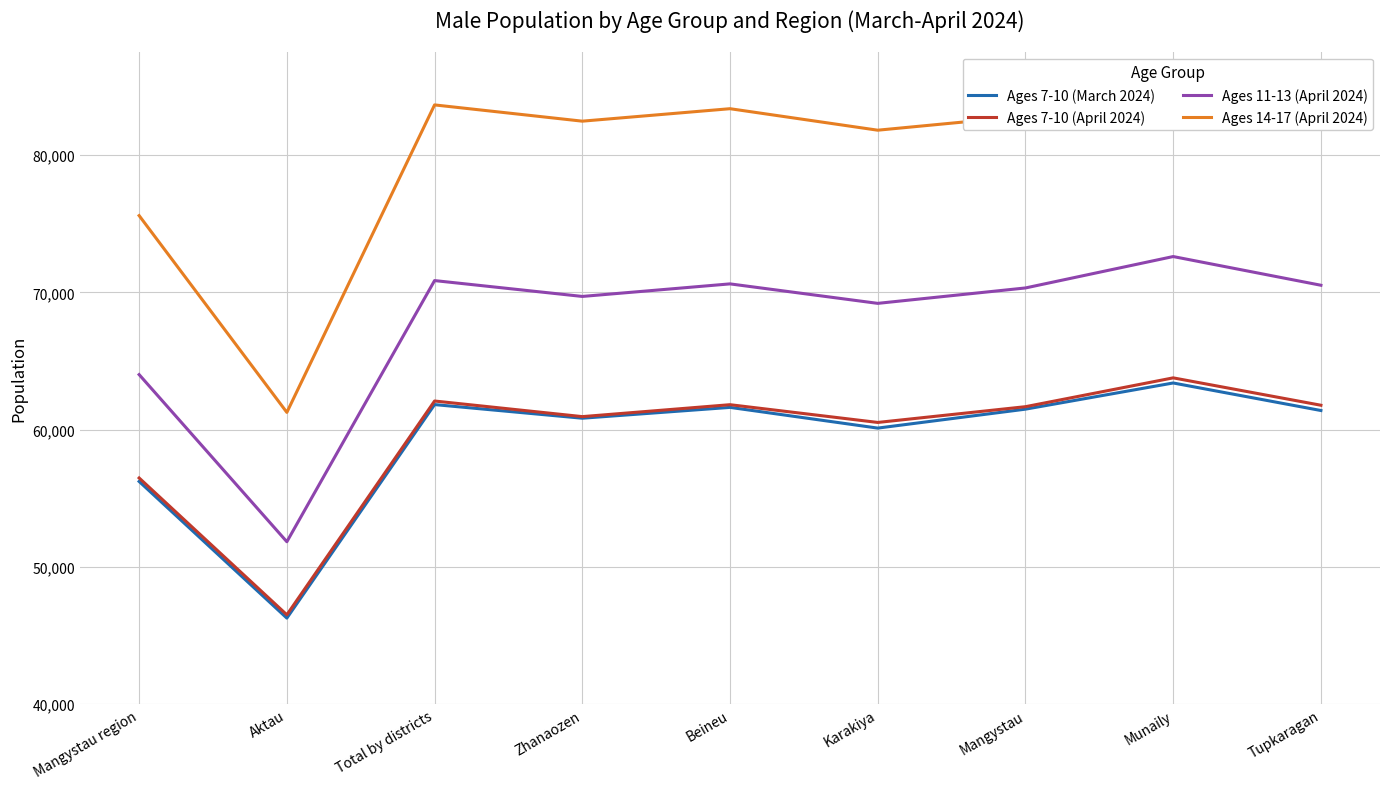

At how many categories does at least one series exceed 51020?

9